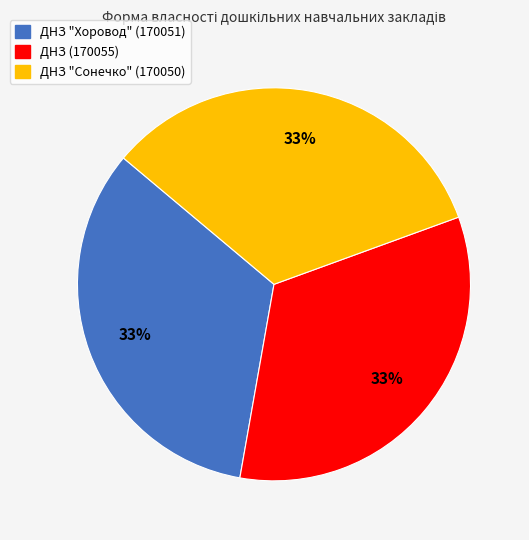

Is there any slice that represents more than half of the pie?

No